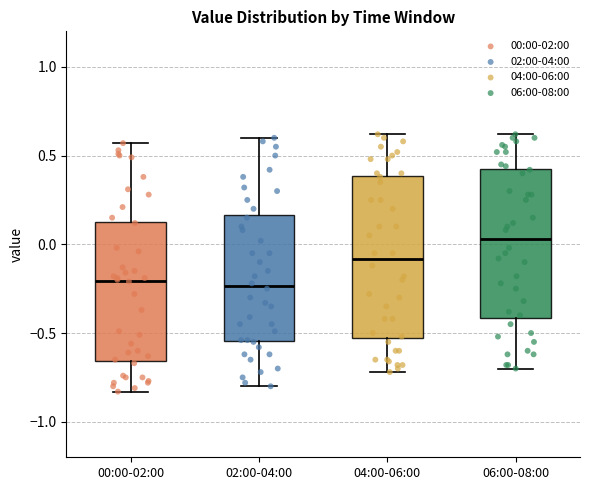

Where does the median line of the box for 04:00-06:00 sit on the y-axis? The values are not printed on the chart, so give them approximately, as read against the axis.

-0.10